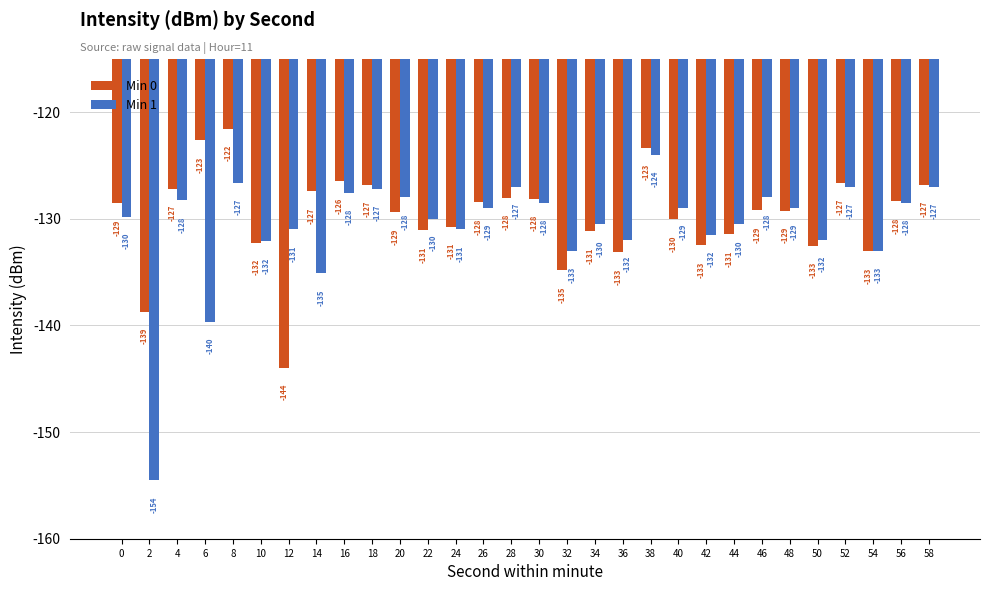

What is the difference between the highest and lowest values at 14?

7.7